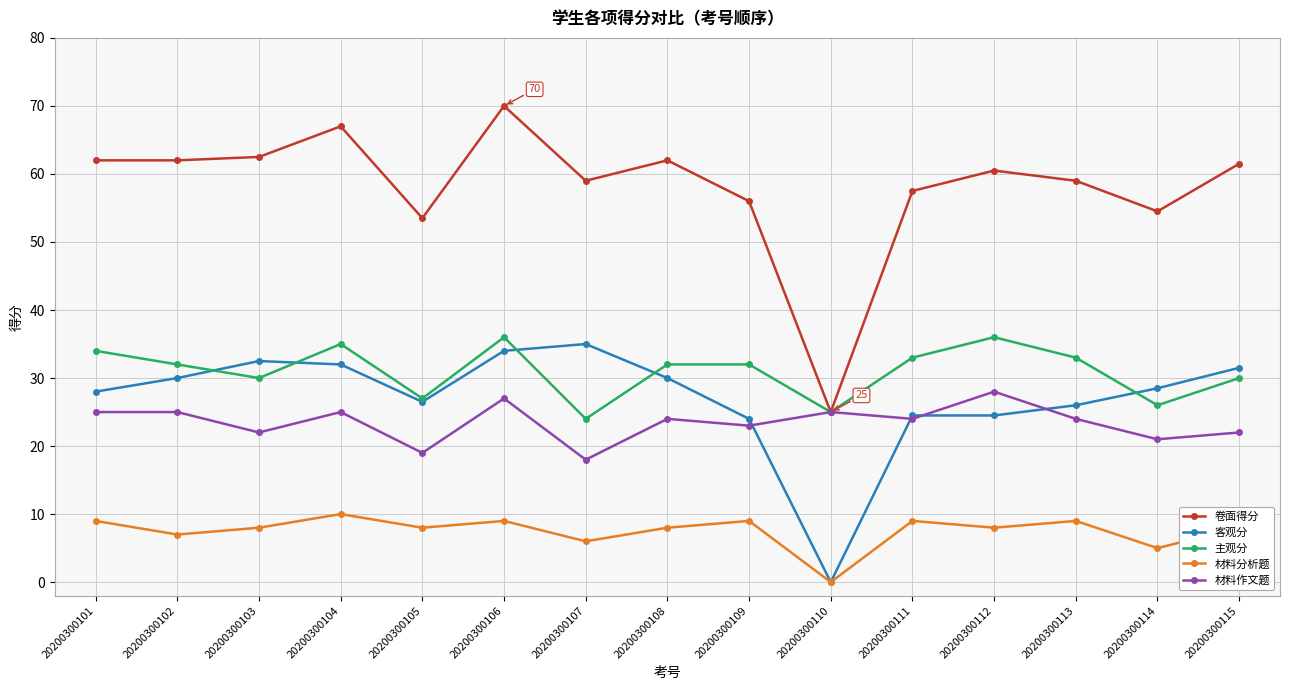

In 材料分析题, how many points are higher than both neighbors (excluding endpoints)?

5